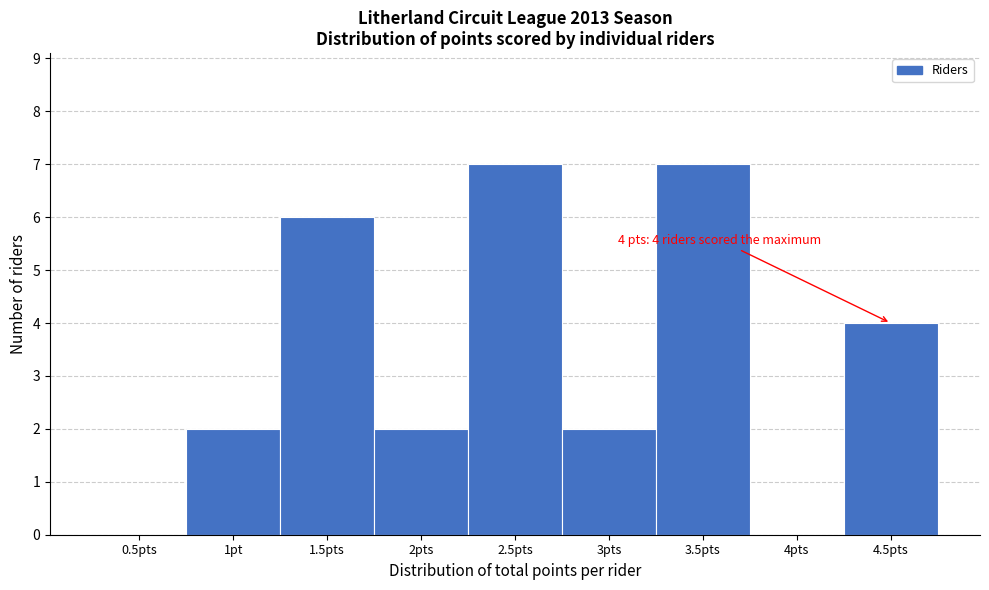

Reading right to left, transcribe all the data shown in this chart.

4.5pts=4	4pts=0	3.5pts=7	3pts=2	2.5pts=7	2pts=2	1.5pts=6	1pt=2	0.5pts=0